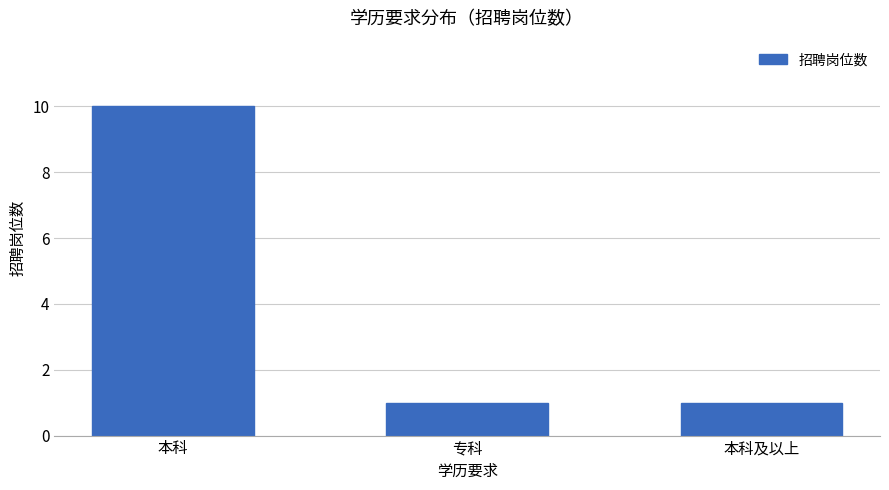

How many data points does each series have?

3